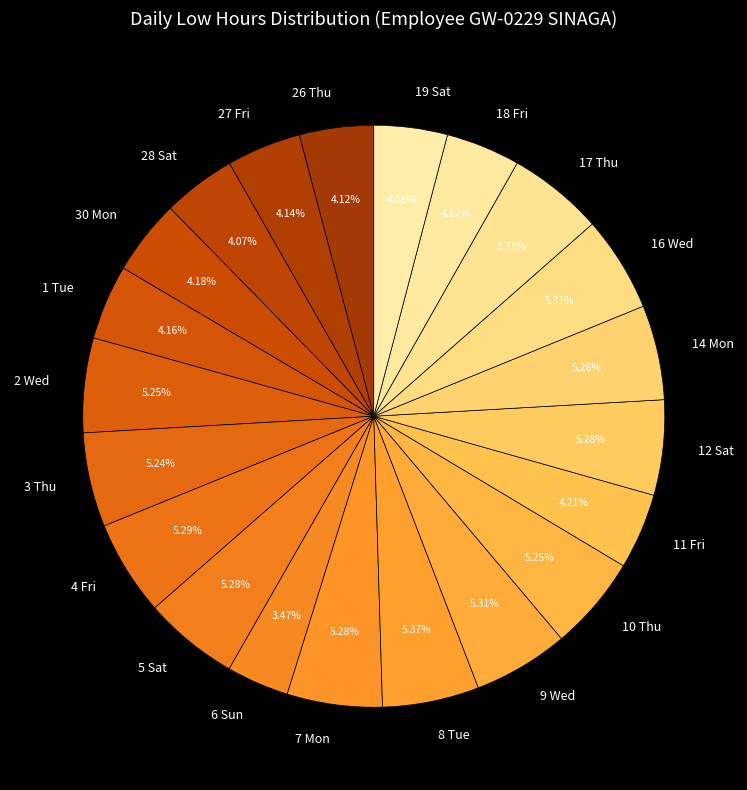

What percentage is the 14 Mon slice, to the nearest percent?

5%